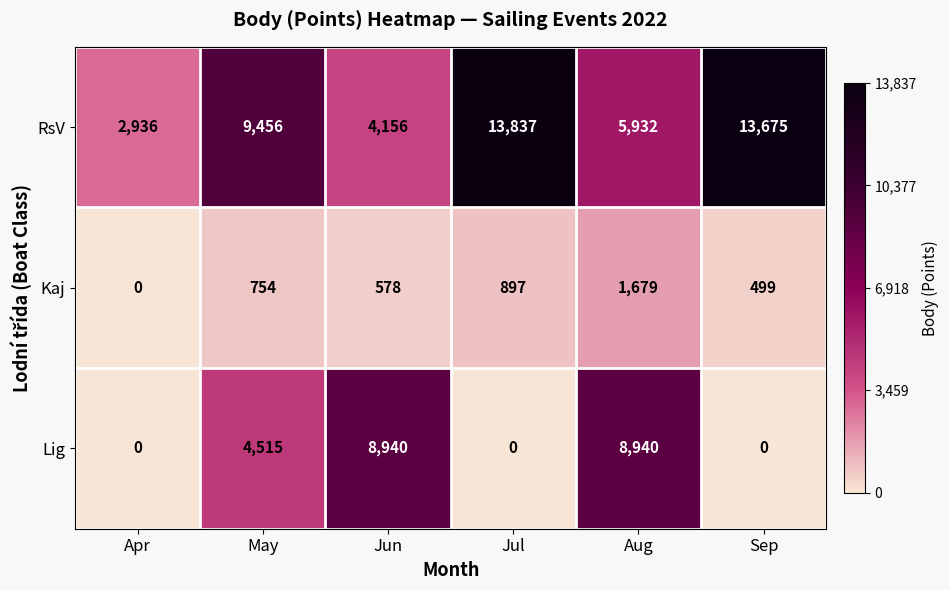

Which series changed the most between Jun and Aug?

RsV